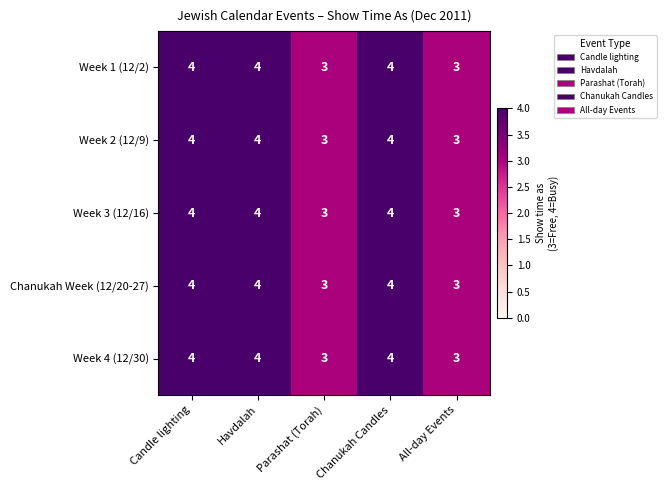

Count the number of categories in the chart.

5